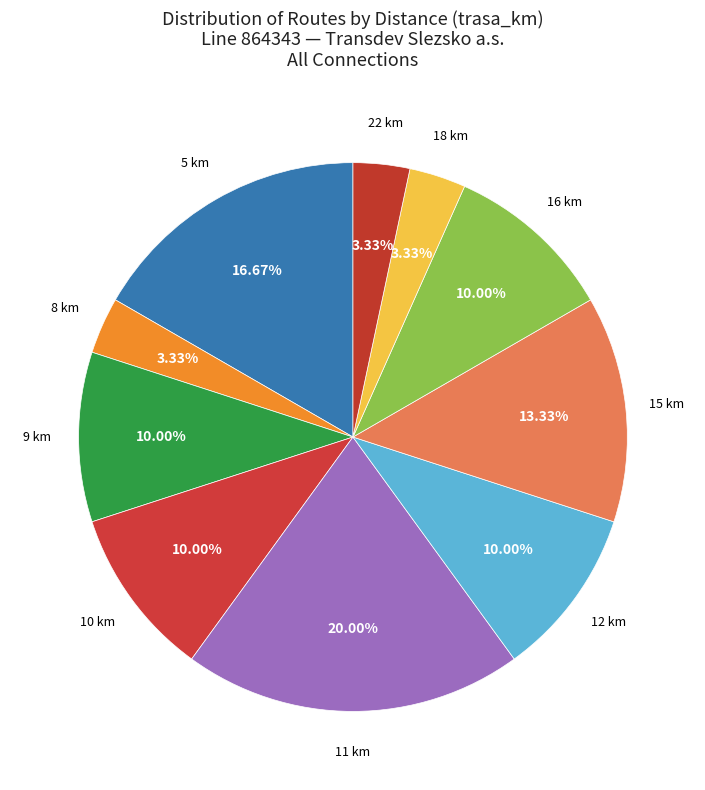

Is the sum of 5 km and 9 km greater than half?

No